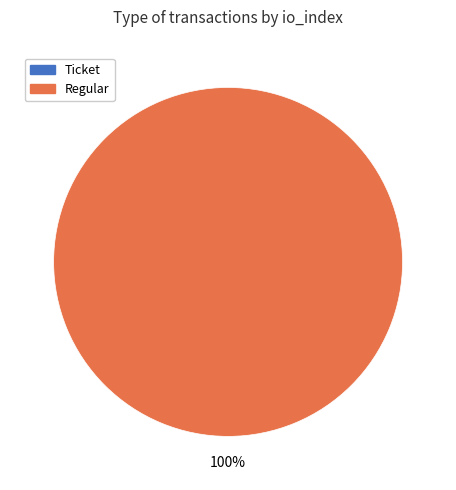

To the nearest percent, what is the difference between the Regular (index 6) and Ticket (index 0) slice percentages?

100%